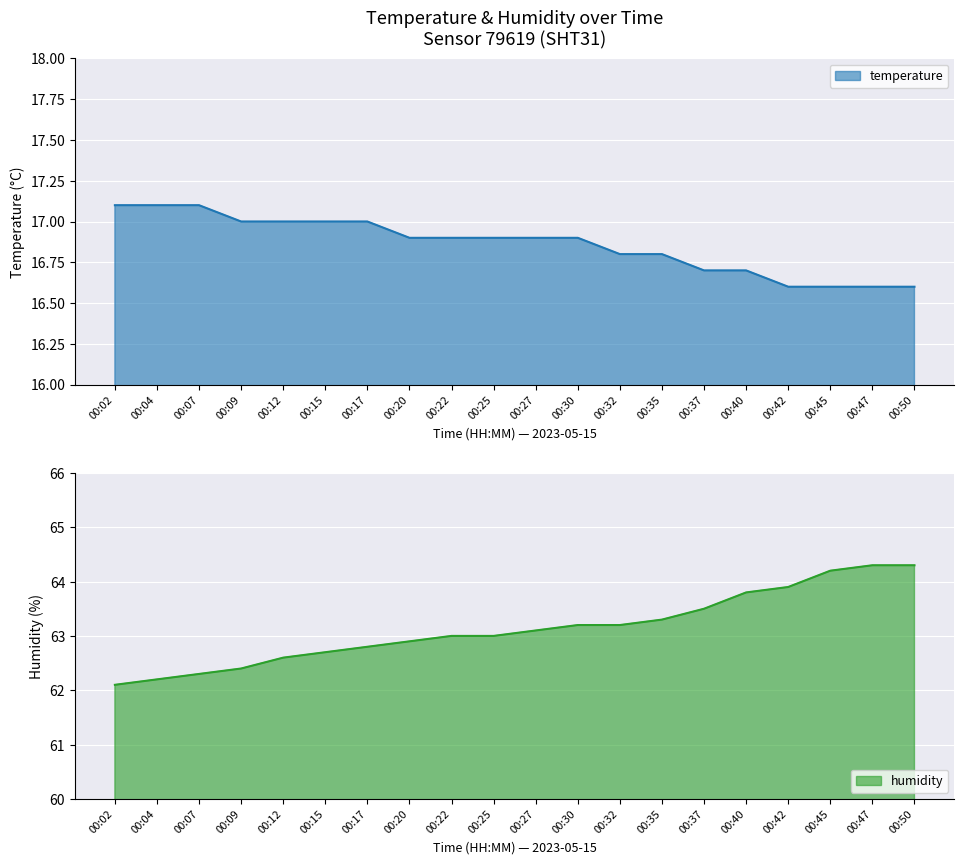

What is the average value of the temperature series?

16.9